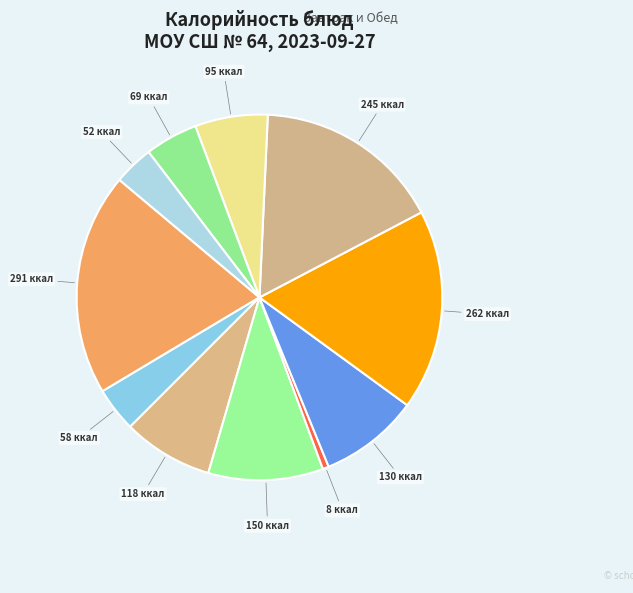

How many slices are in this pie chart?

11